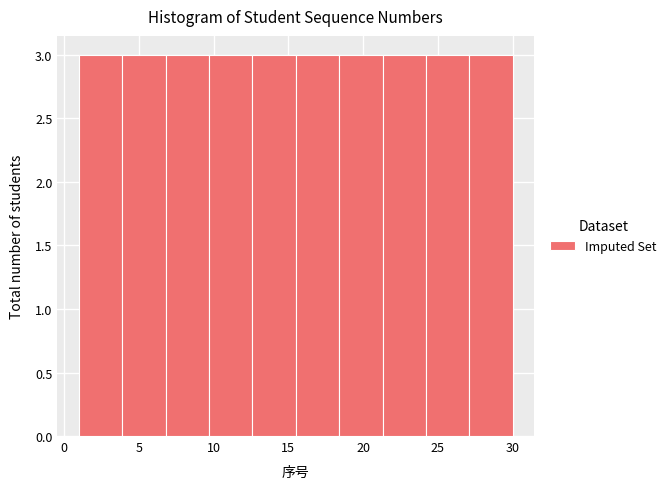

Reading left to right, transcribe this chart: for each bar, give the range it covers on the x-axis and its height. Neither the bar edges nor the heights are printed on the chart, so give them approximately, as read against the axes.

1.0 to 3.9: 3
3.9 to 6.8: 3
6.8 to 9.7: 3
9.7 to 12.6: 3
12.6 to 15.5: 3
15.5 to 18.4: 3
18.4 to 21.3: 3
21.3 to 24.2: 3
24.2 to 27.1: 3
27.1 to 30.0: 3